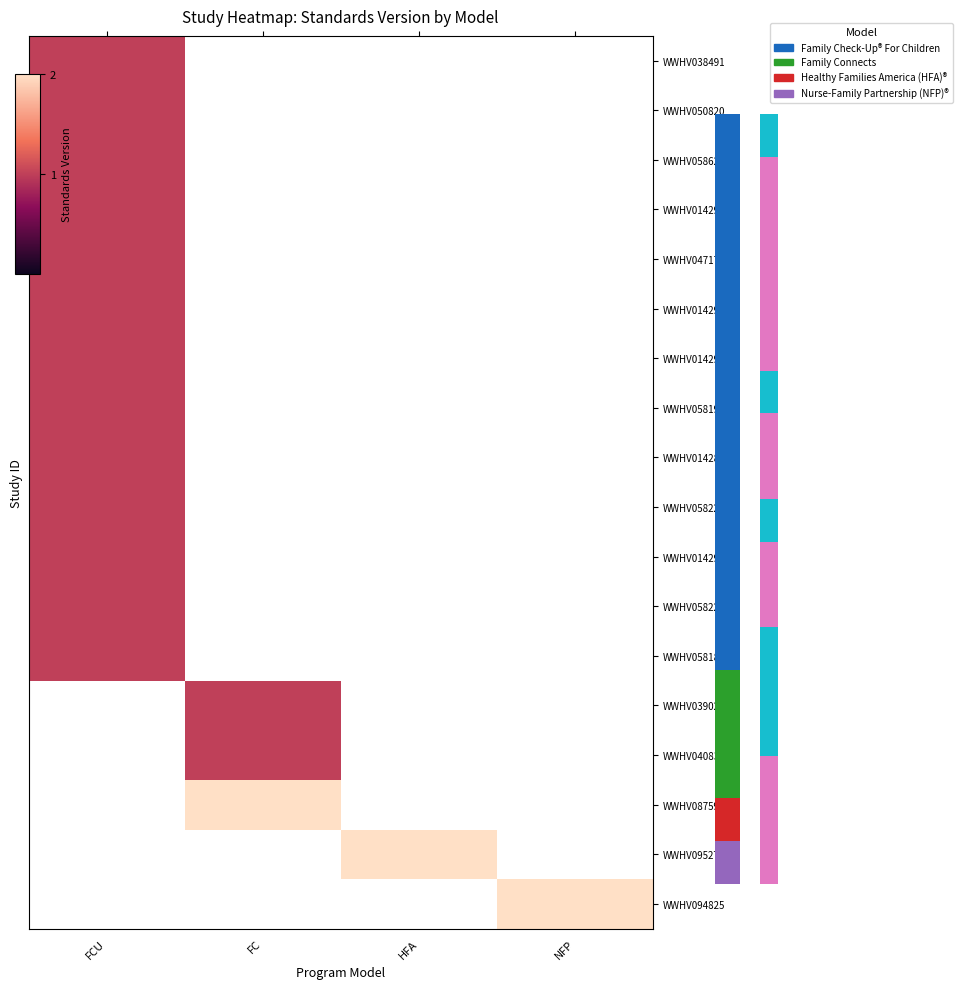

What is the maximum value for WWHV014292?

1.0